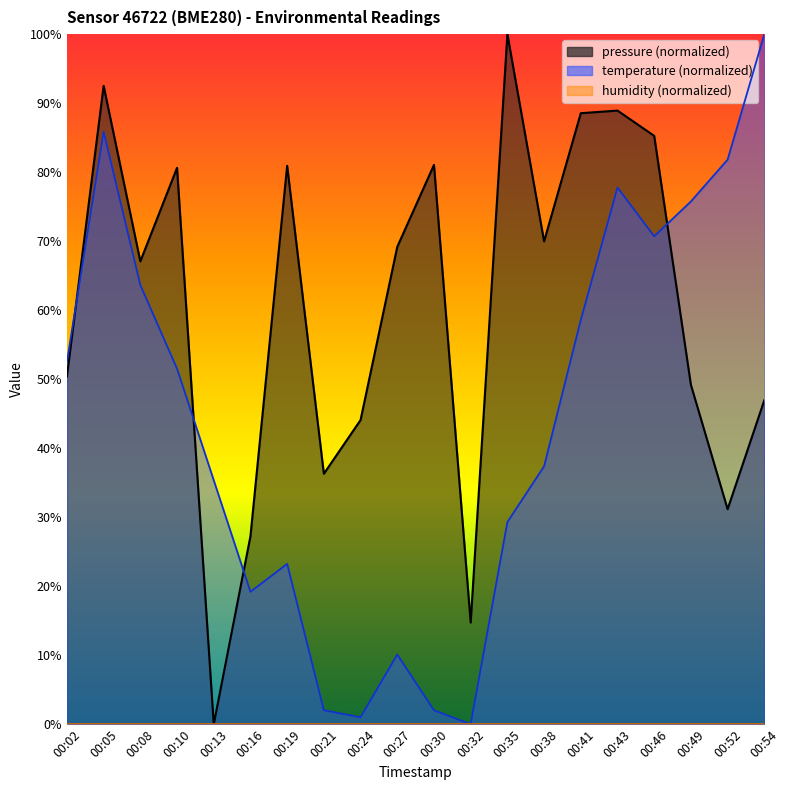

The value of temperature at 00:43 is 77.8. True or false?

True